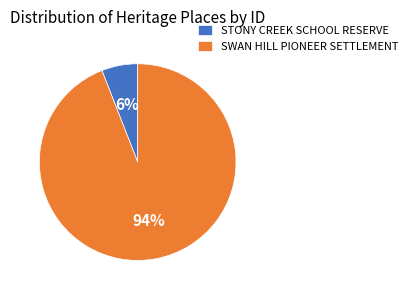

Combined, do SWAN HILL PIONEER SETTLEMENT and STONY CREEK SCHOOL RESERVE account for over 50%?

Yes